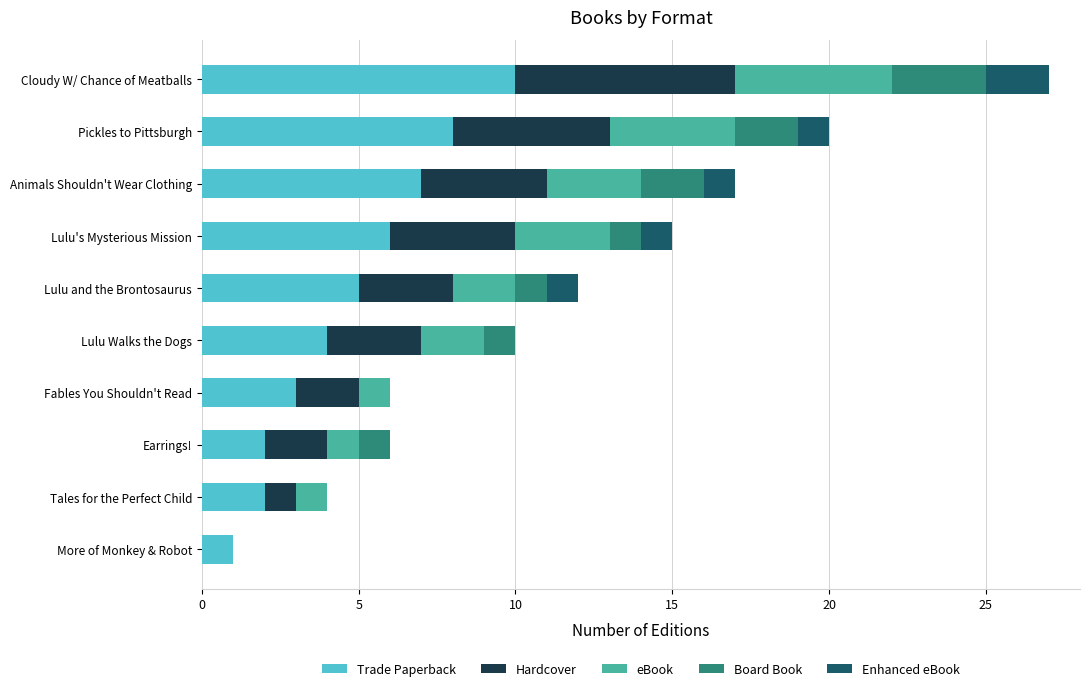

What is the sum of all Trade Paperback values?

48